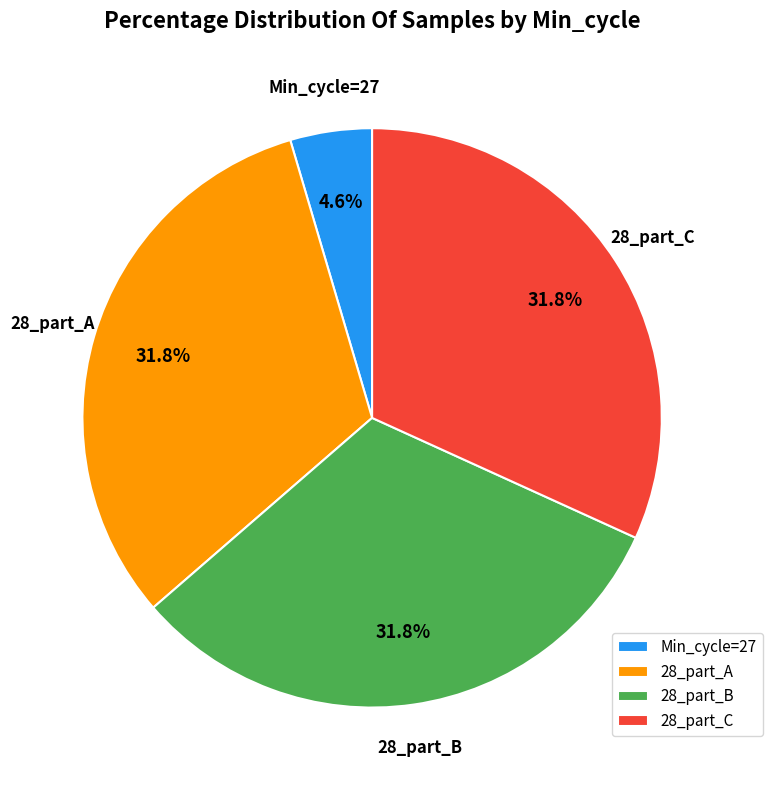

Does 28_part_A represent more than half of the total?

No